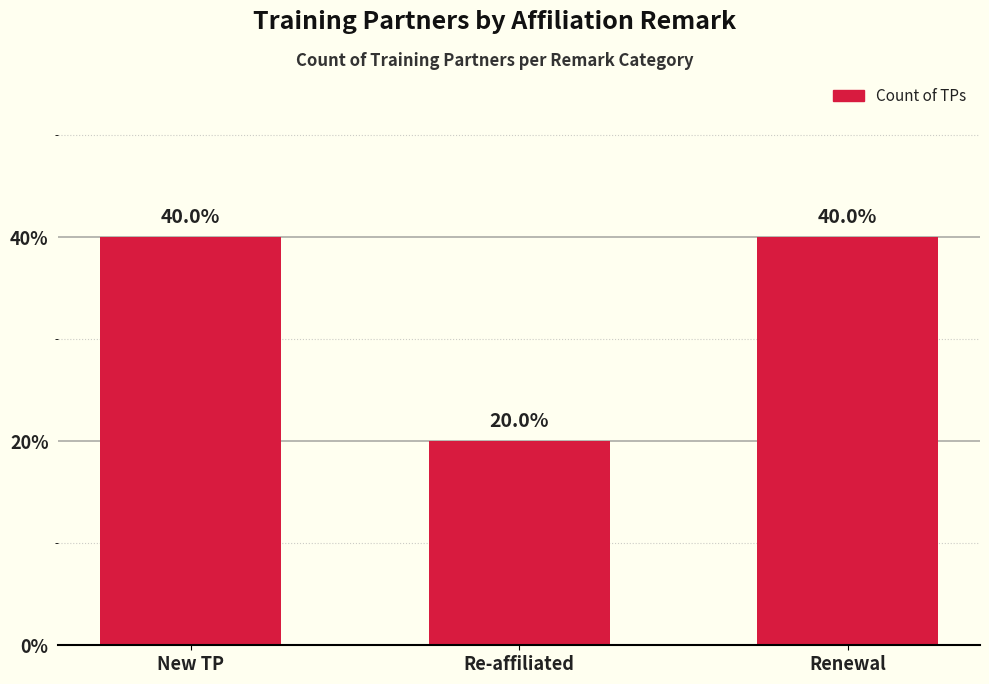

The chart shows a value of 2 at Re-affiliated. True or false?

False